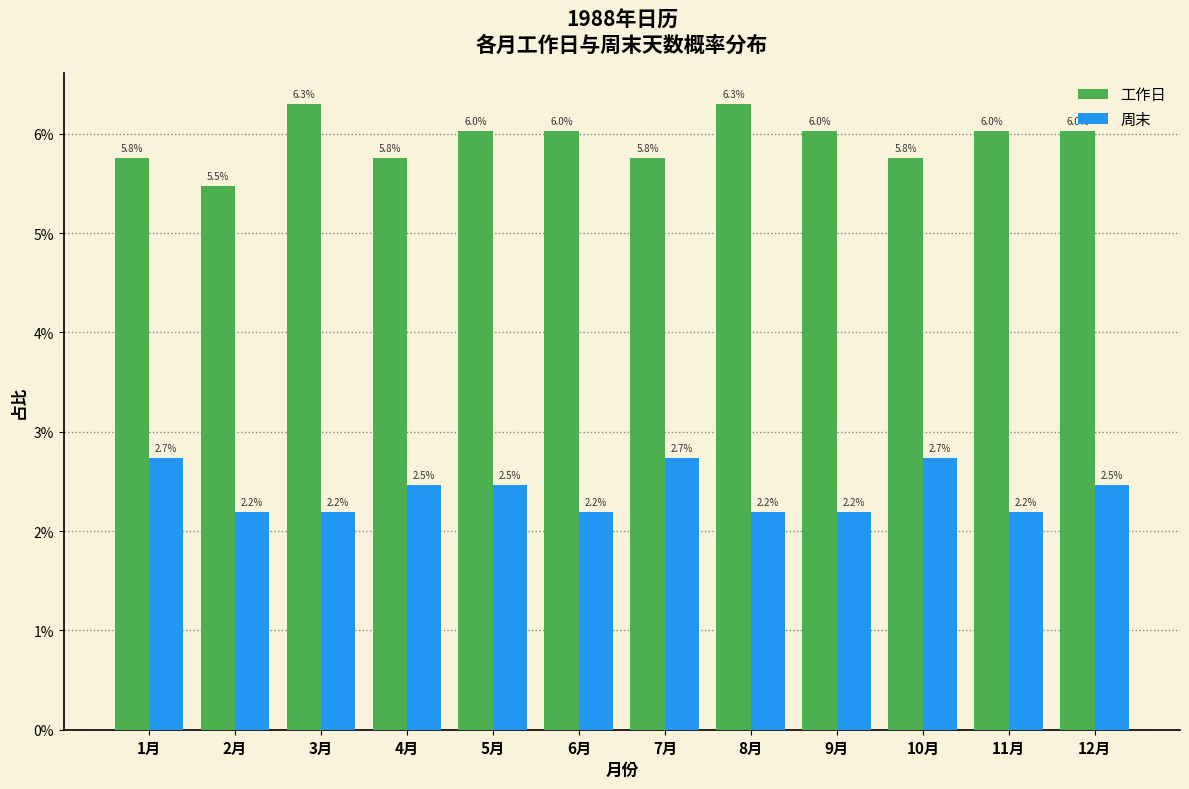

Are the bars horizontal?

No